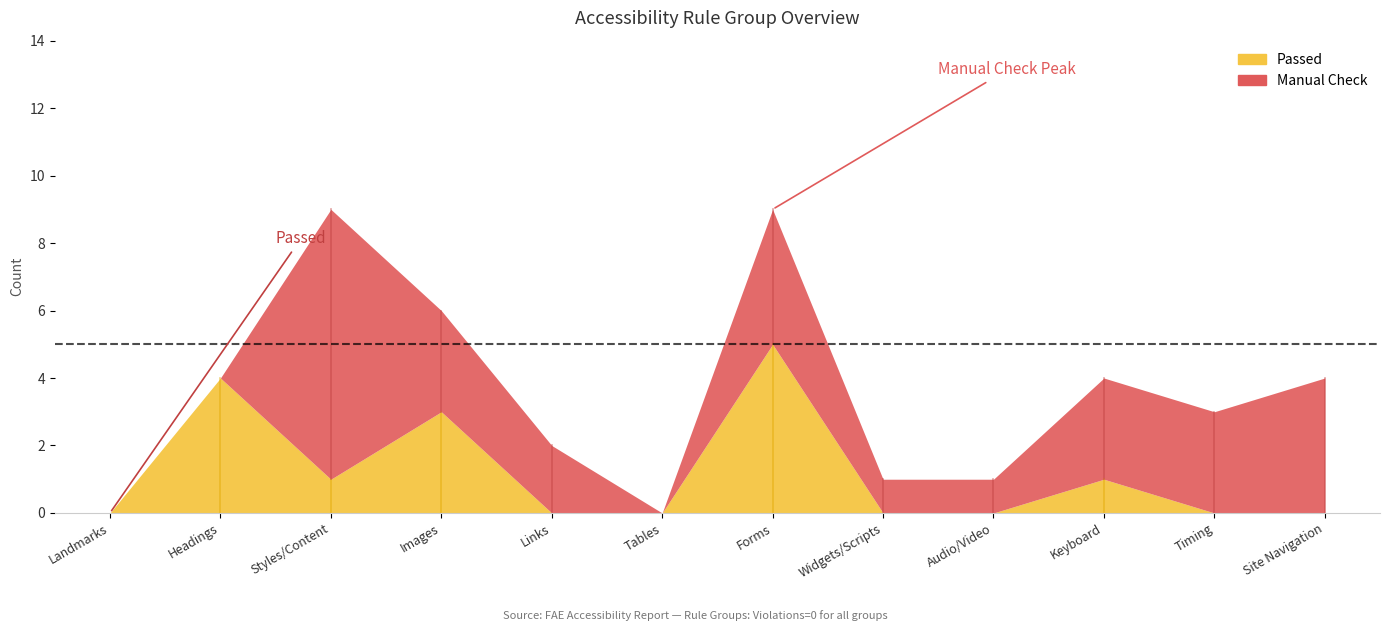

Does the chart have visible grid lines?

No